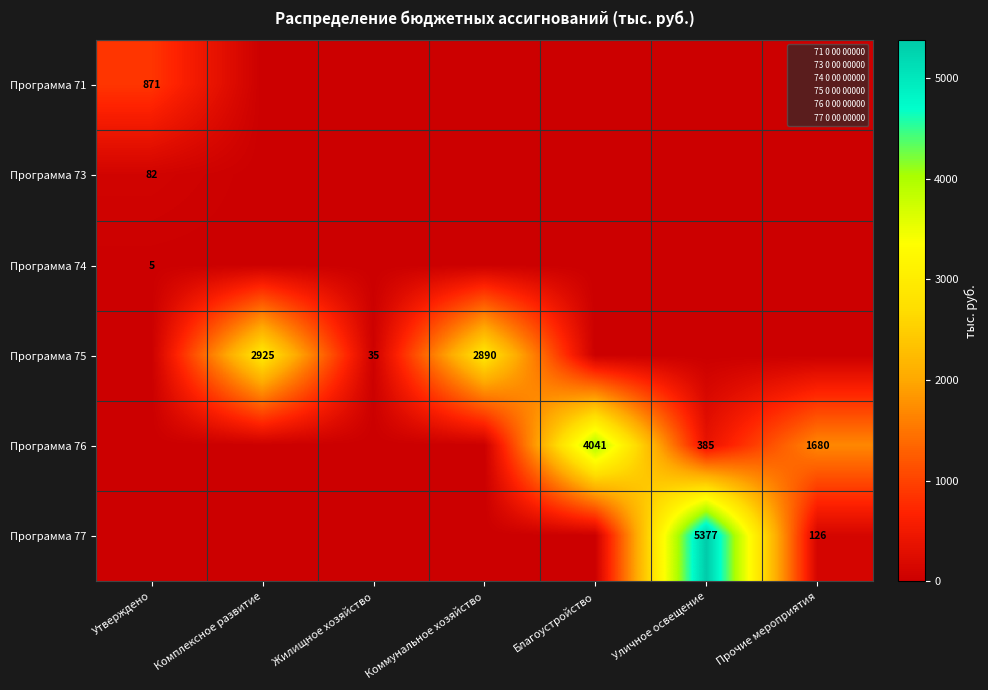

Which has a higher value, Прочие мероприятия or Коммунальное хозяйство?

Прочие мероприятия